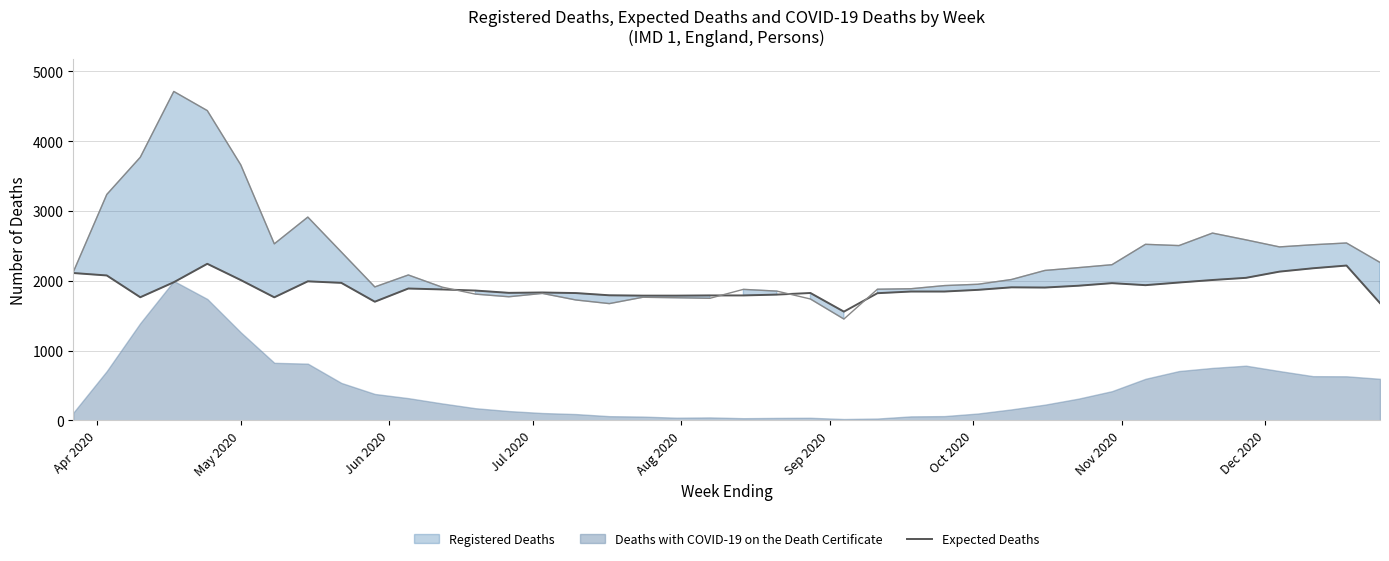

What is the minimum value for Expected Deaths?

1558